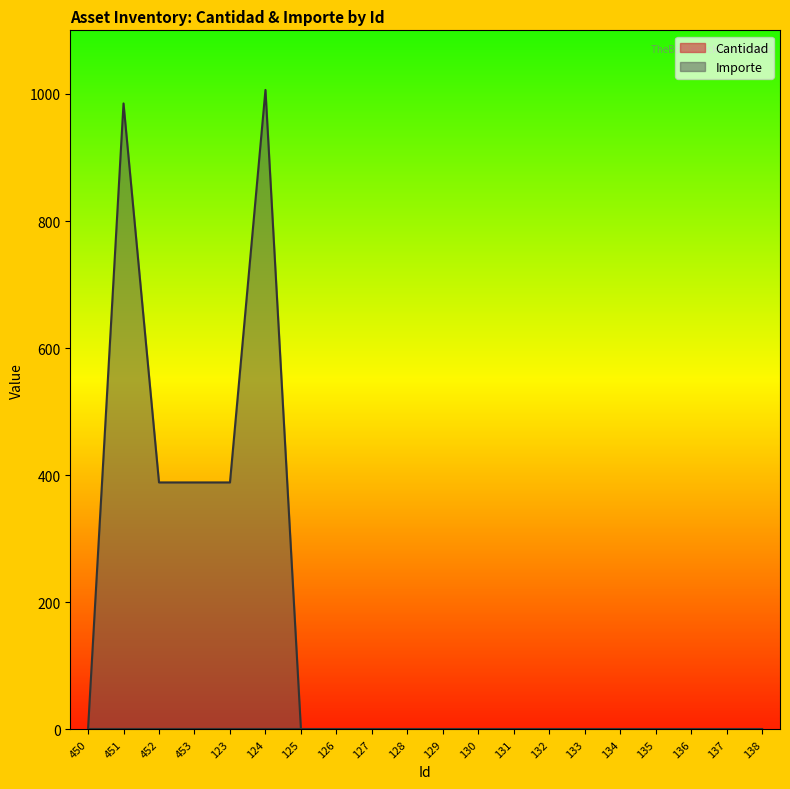

Reading left to right, what are all the values shown in this chart?

0.0	985.0	388.7	388.7	388.7	1006.2	0.0	0.0	0.0	0.0	0.0	0.0	0.0	0.0	0.0	0.0	0.0	0.0	0.0	0.0